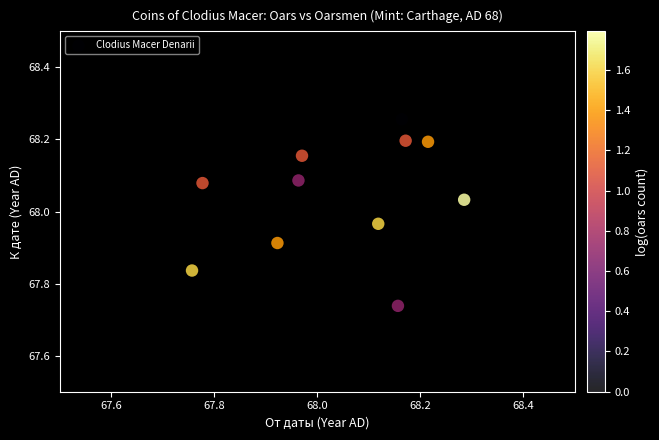

What is the range of Y values (max minus min)?

0.5